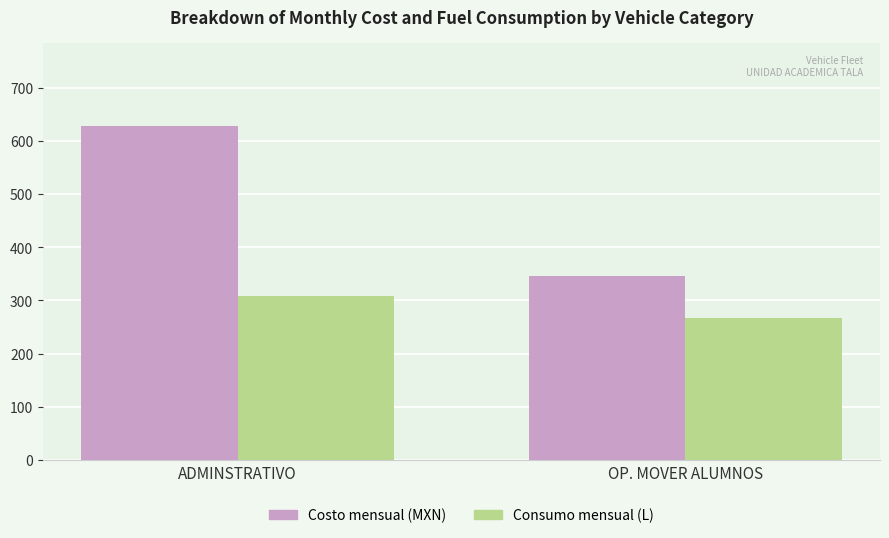

What is the difference between the maximum and minimum values in the Costo mensual (MXN) series?

282.6